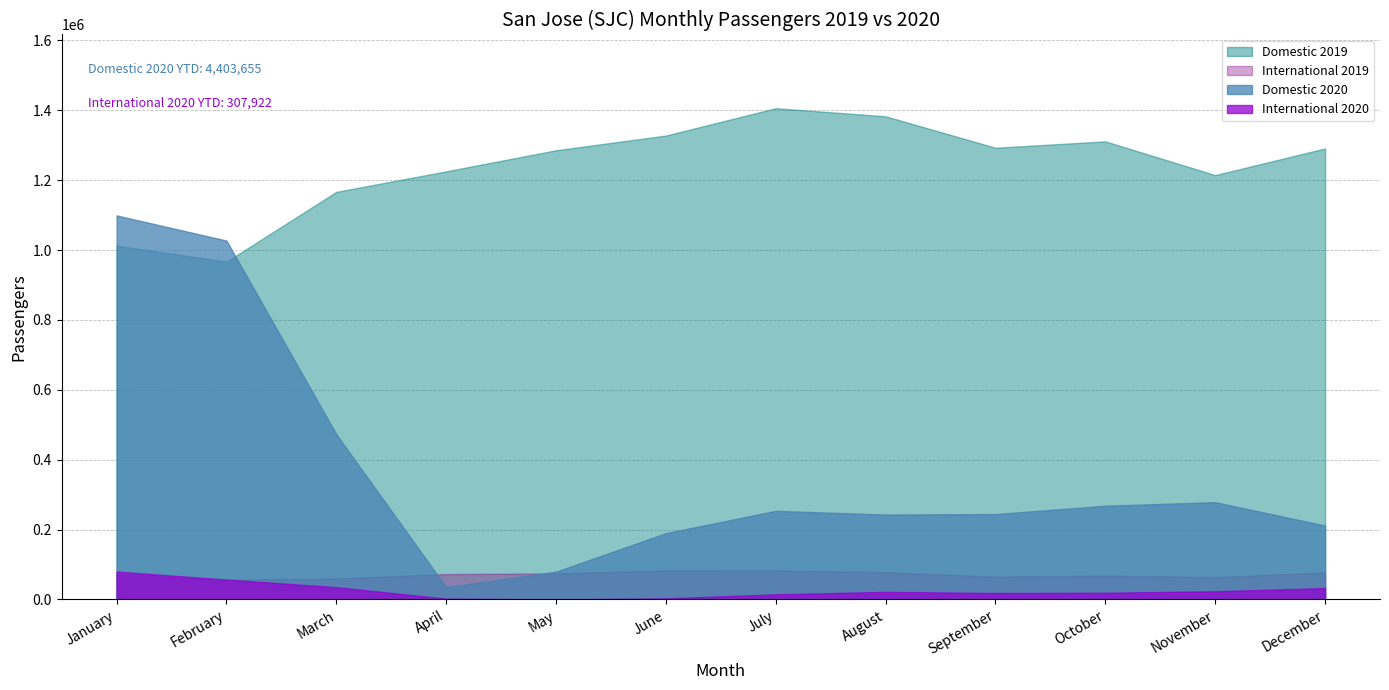

How many lines are shown in the chart?

4